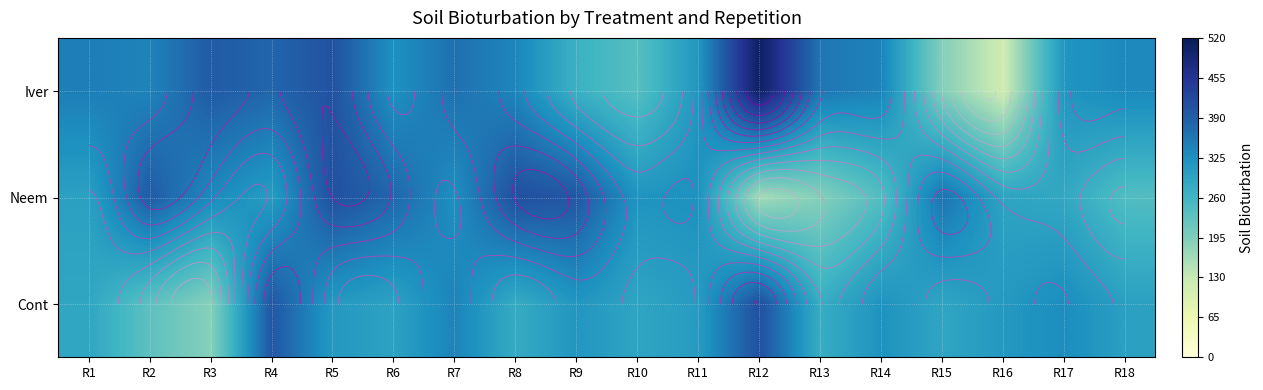

At which label is Cont closest to 298?

R18